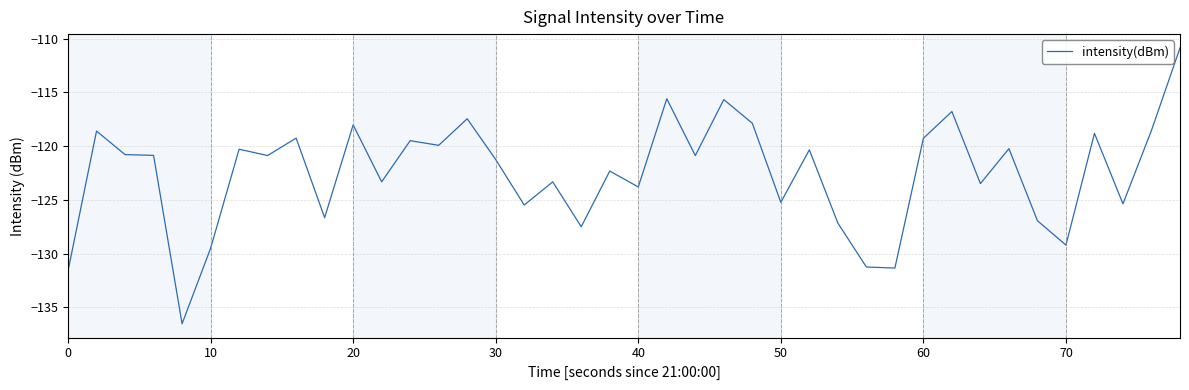

What is the sum of all values?

-4901.5